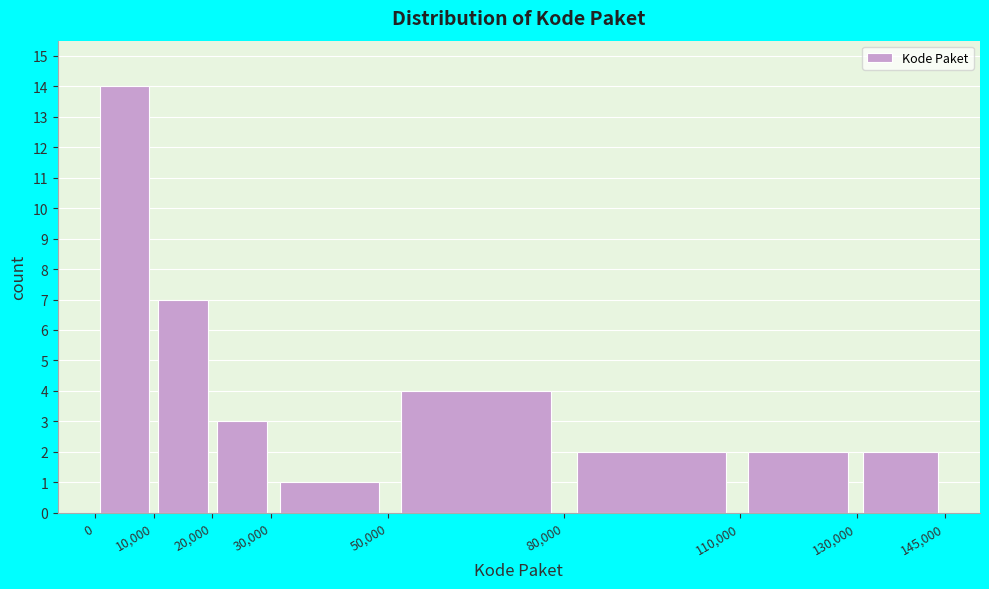

Which range on the x-axis has the tallest bar?

0 to 10,000